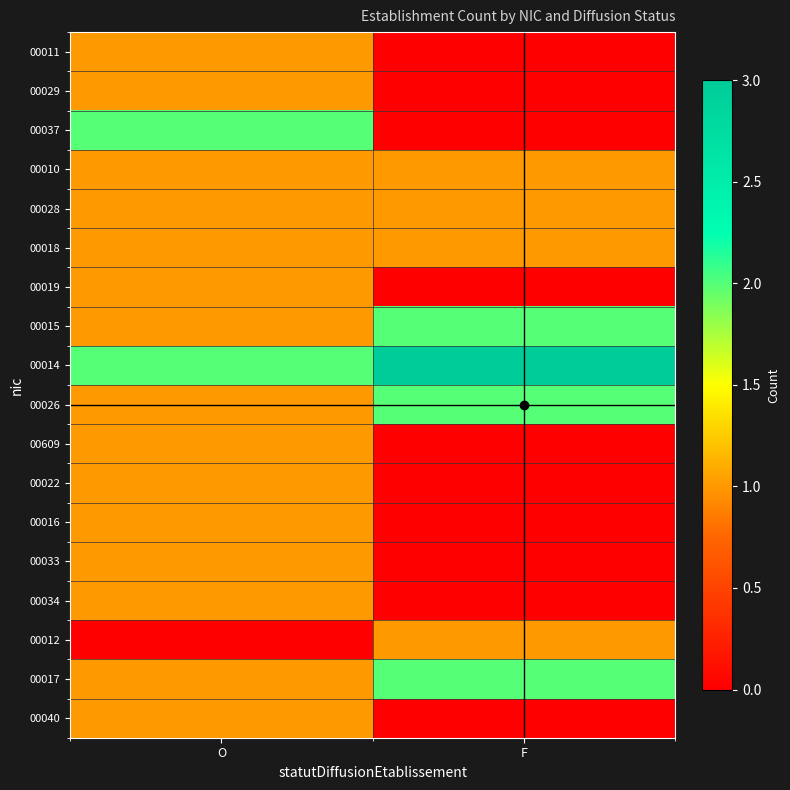

What is the total value across all series at F?

13